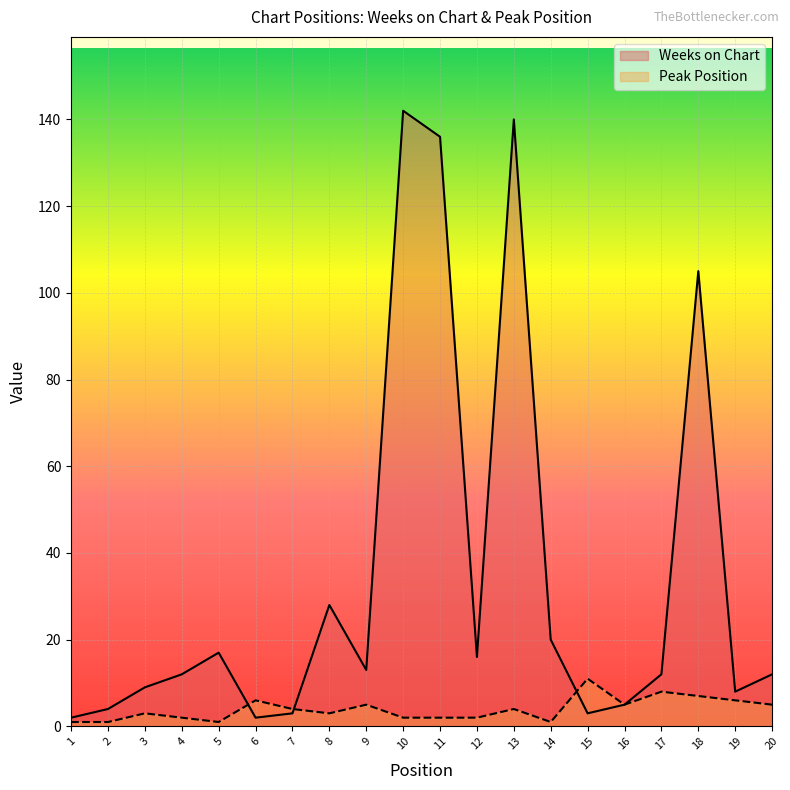

Reading right to left, extract all data points from this chart.

Weeks on Chart: 12	8	105	12	5	3	20	140	16	136	142	13	28	3	2	17	12	9	4	2
Peak Position: 5	6	7	8	5	11	1	4	2	2	2	5	3	4	6	1	2	3	1	1